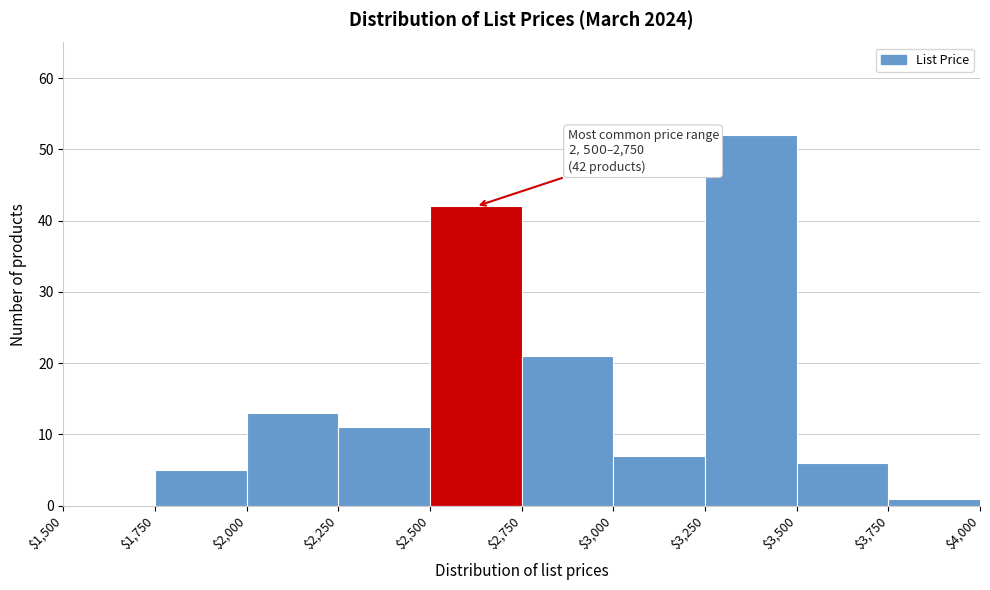

Which range on the x-axis has the tallest bar?

$3,250 to $3,500